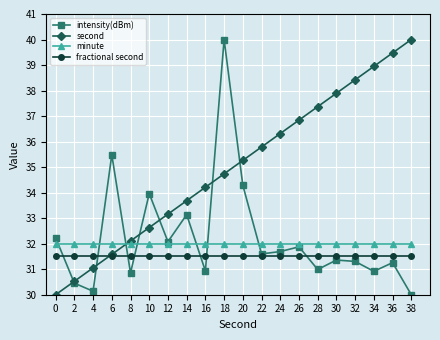

The value of minute at 30 is 42.0. True or false?

False